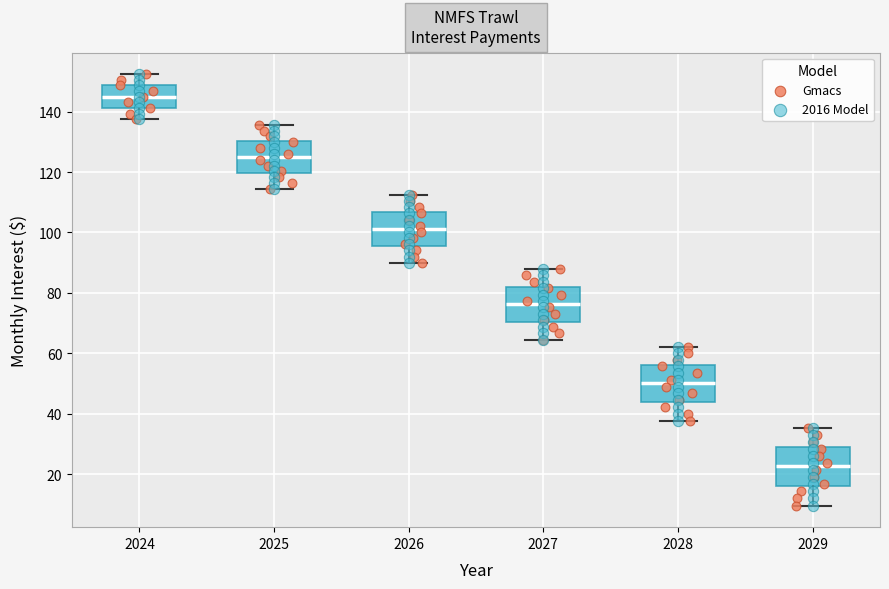

Reading left to right, transcribe this box plot: for each box, give where its median line is, the range the box spans, and where its two whiskers end, as read against the y-axis. The values are not printed on the chart, so give them approximately, as read against the axis.

2024: median 144, box 142 to 148, whiskers 138 to 152
2025: median 126, box 120 to 130, whiskers 114 to 136
2026: median 102, box 96 to 106, whiskers 90 to 112
2027: median 76, box 70 to 82, whiskers 64 to 88
2028: median 50, box 44 to 56, whiskers 38 to 62
2029: median 22, box 16 to 30, whiskers 10 to 36